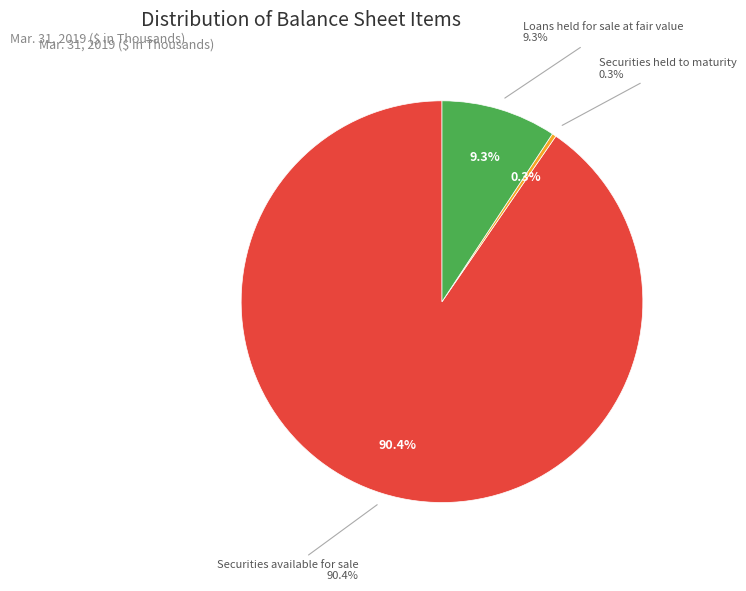

Is there a majority slice in this chart?

Yes